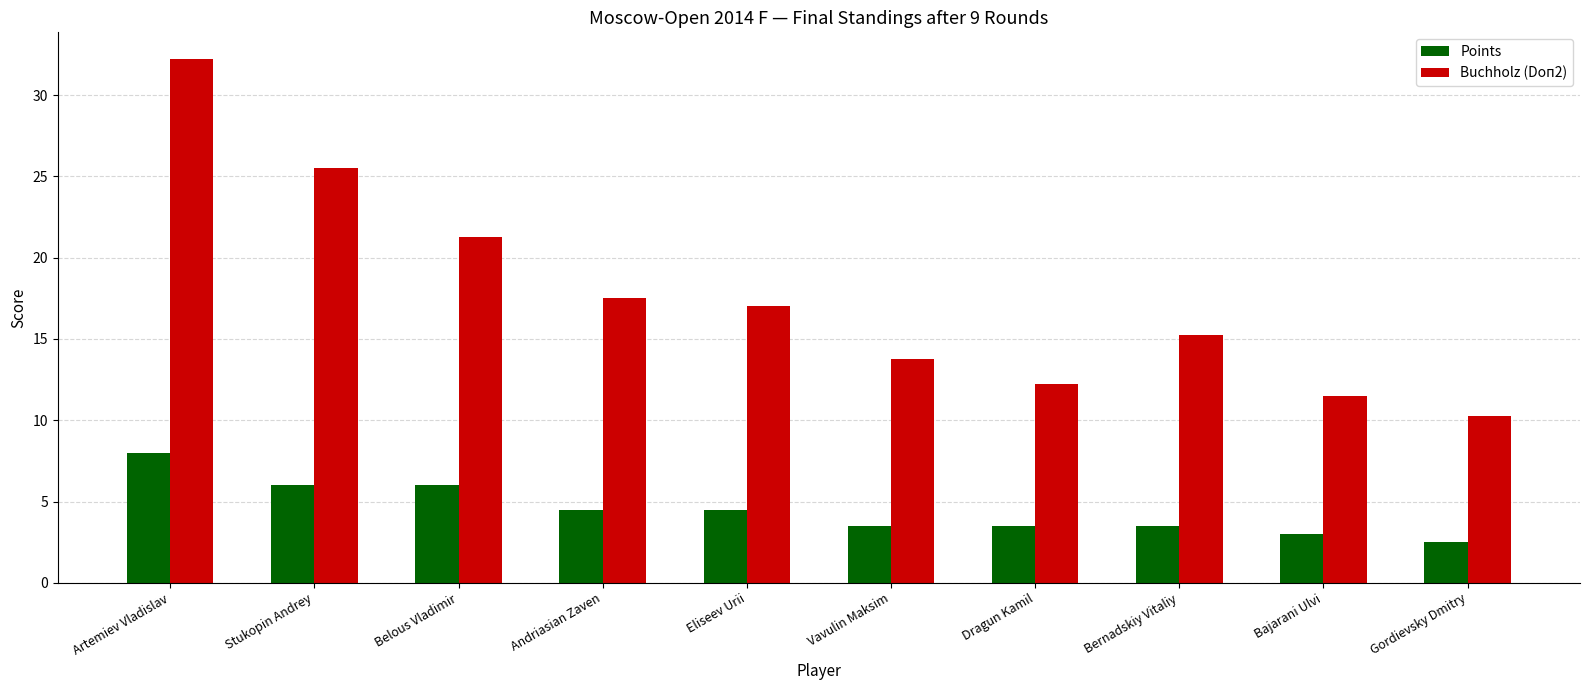

What is the average value of the Points series?

4.5